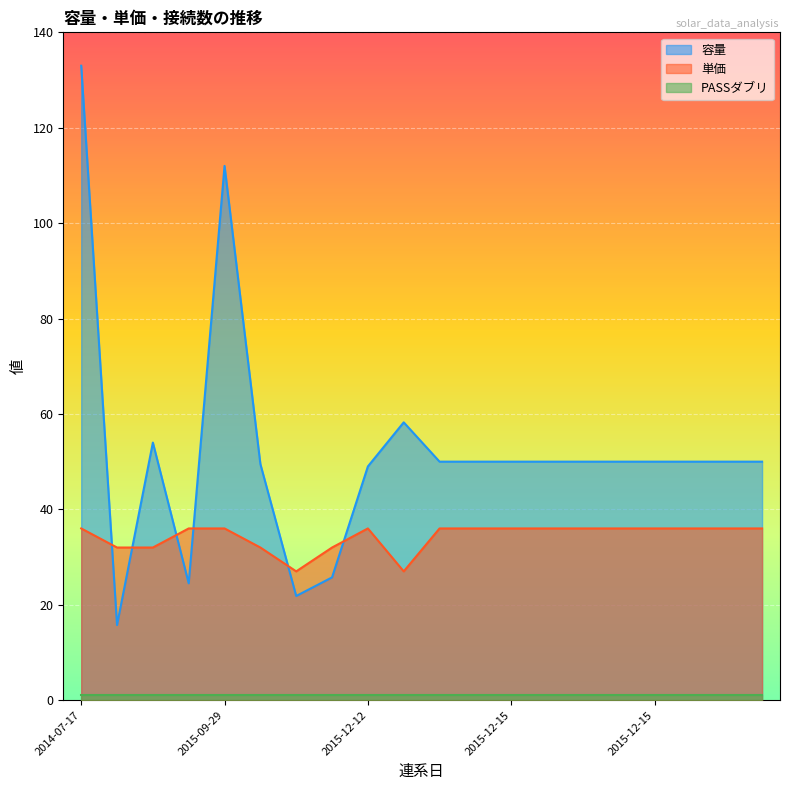

Does the chart display data point markers on the line(s)?

No